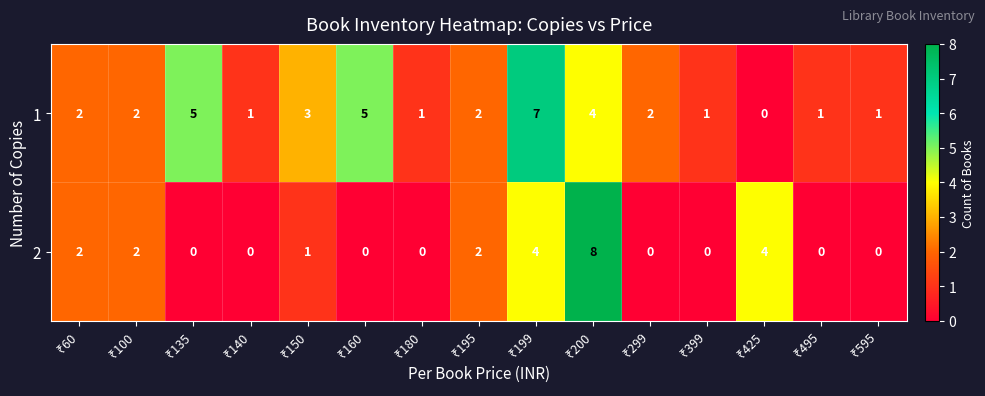

Count the 2 values in the range 0 to 2.

12